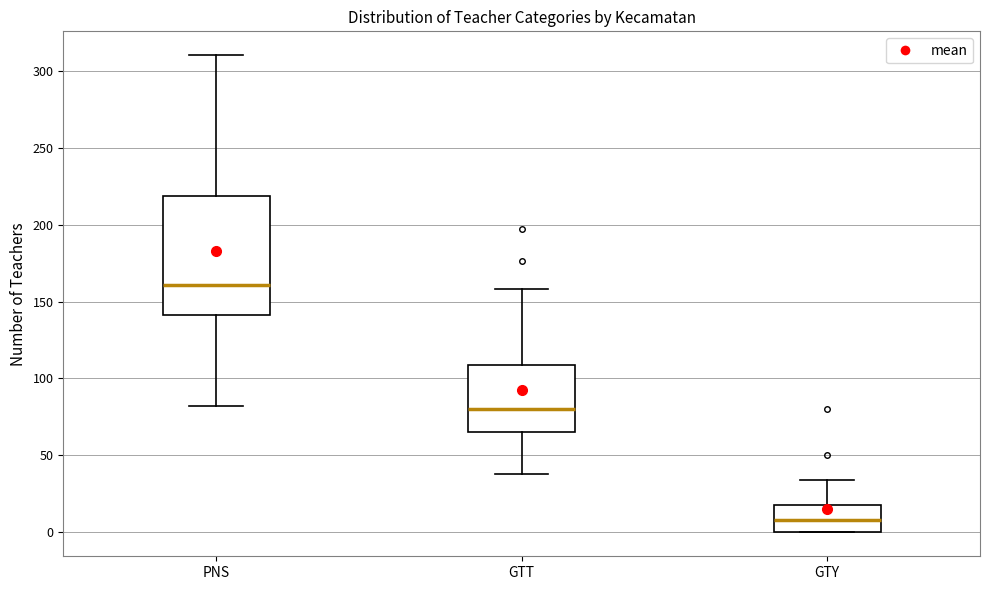

Reading left to right, transcribe this box plot: for each box, give where its median line is, the range the box spans, and where its two whiskers end, as read against the y-axis. The values are not printed on the chart, so give them approximately, as read against the axis.

PNS: median 160, box 140 to 220, whiskers 80 to 310
GTT: median 80, box 65 to 110, whiskers 40 to 160
GTY: median 10, box 0 to 20, whiskers 0 to 35